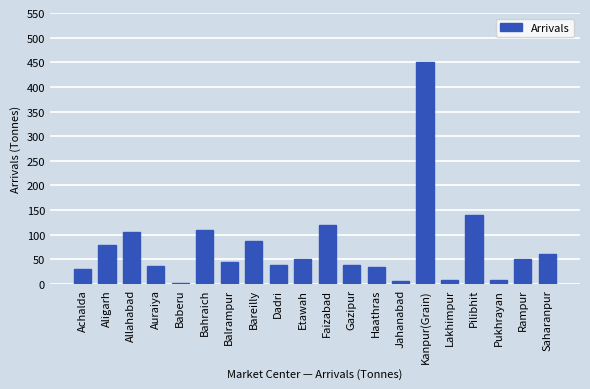

What is the maximum value shown in the chart?

450.0